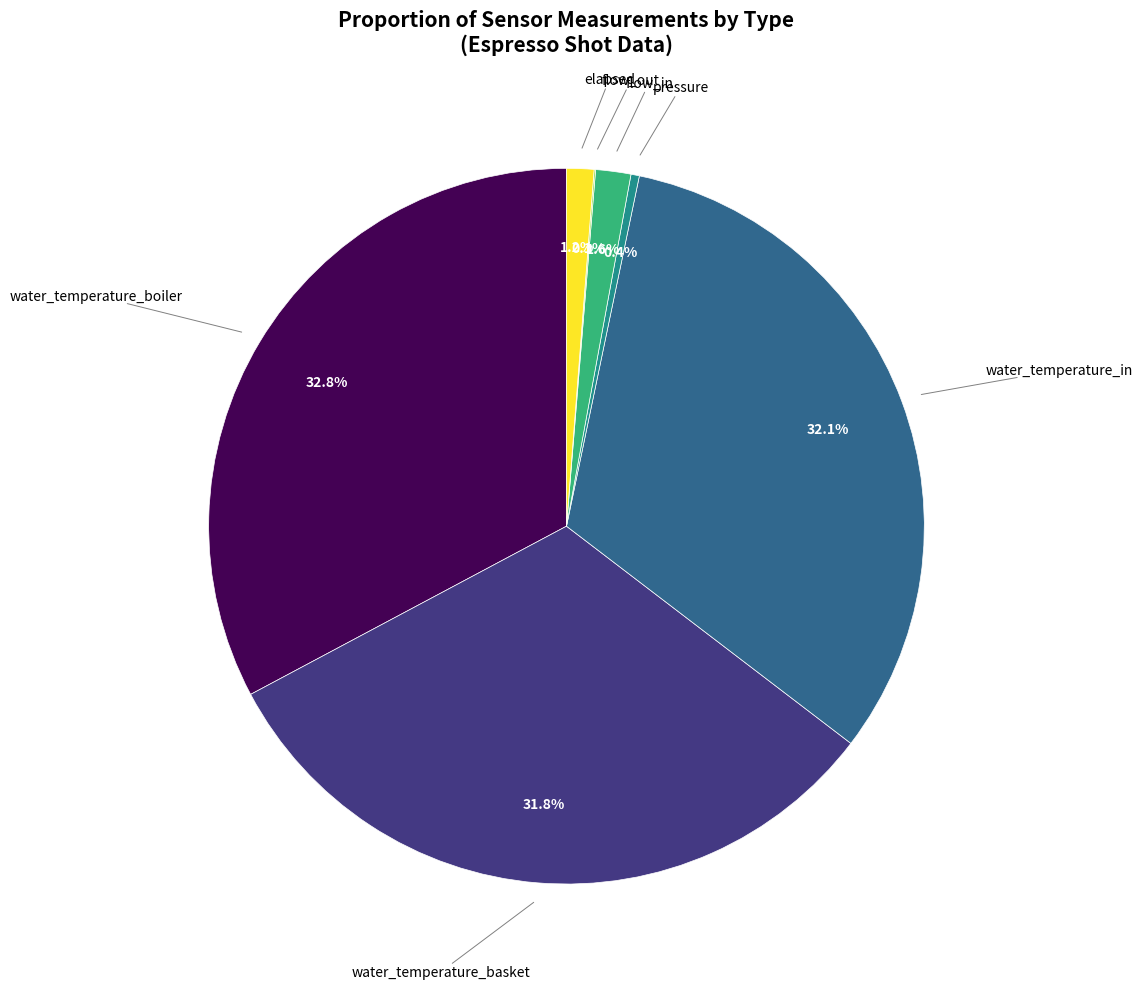

Is there any slice that represents more than half of the pie?

No